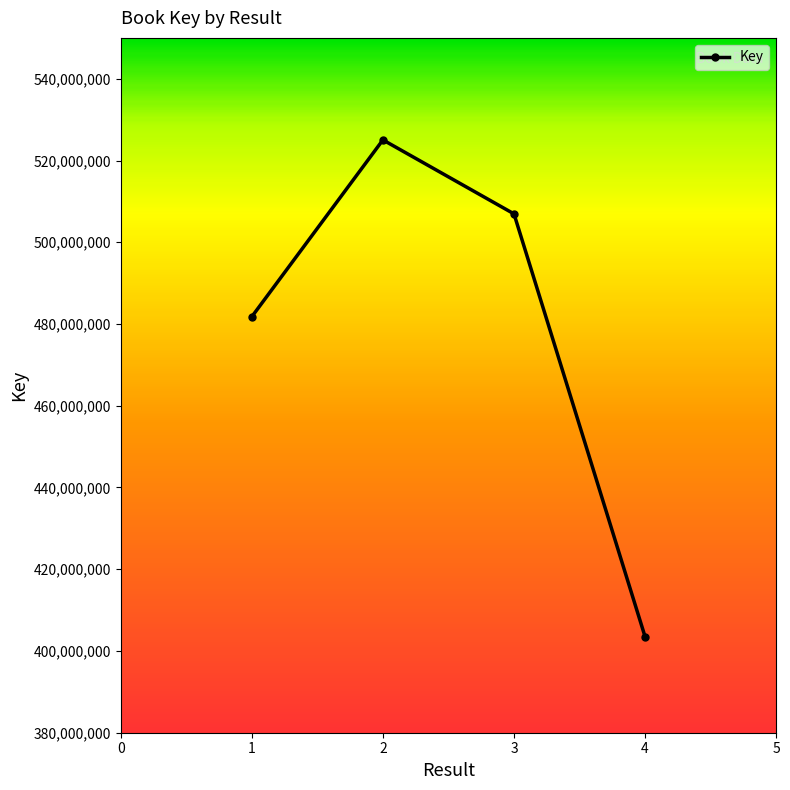

The chart shows a value of 481798048 at 1. True or false?

True